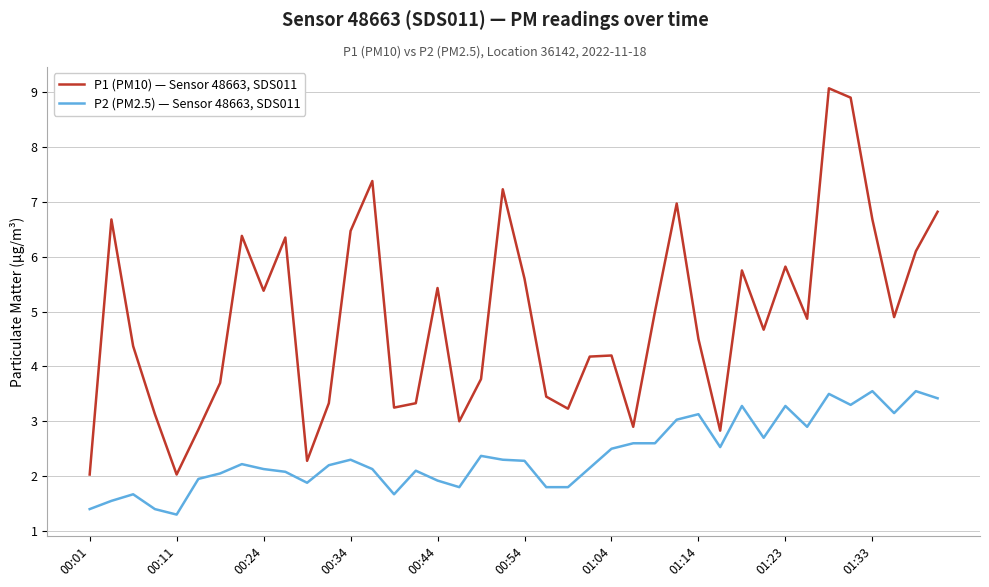

What is the minimum value for P1 (PM10) — Sensor 48663, SDS011?

2.0